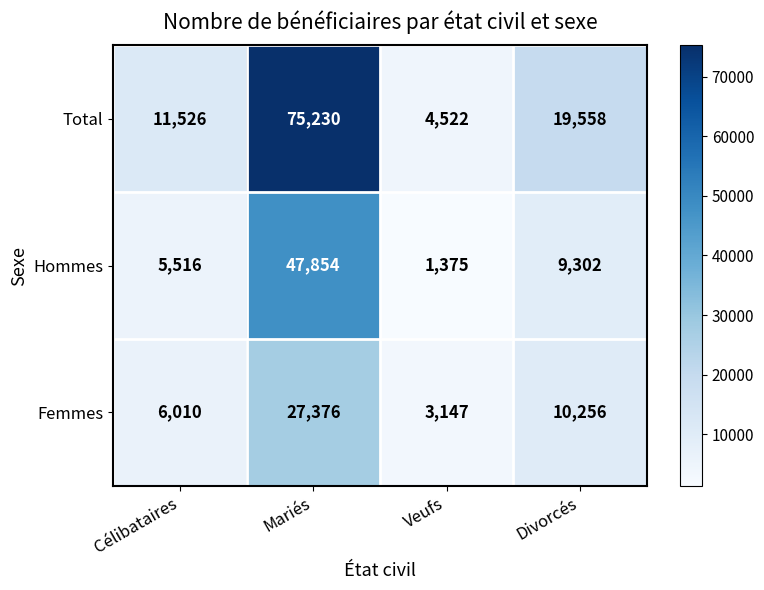

Reading left to right, list all the values displayed in this chart.

Total: Célibataires=11526	Mariés=75230	Veufs=4522	Divorcés=19558
Hommes: Célibataires=5516	Mariés=47854	Veufs=1375	Divorcés=9302
Femmes: Célibataires=6010	Mariés=27376	Veufs=3147	Divorcés=10256